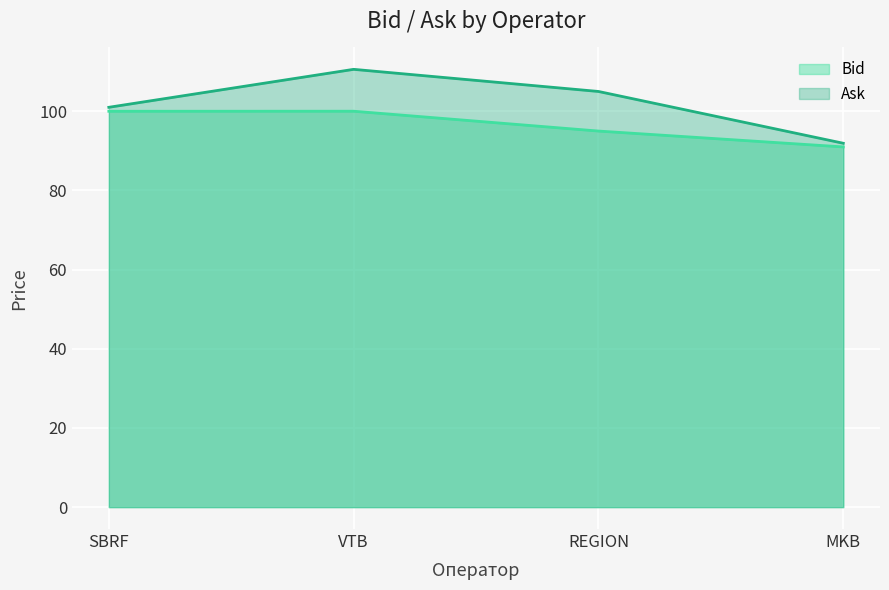

What is the label of the 2nd point from the right?

REGION